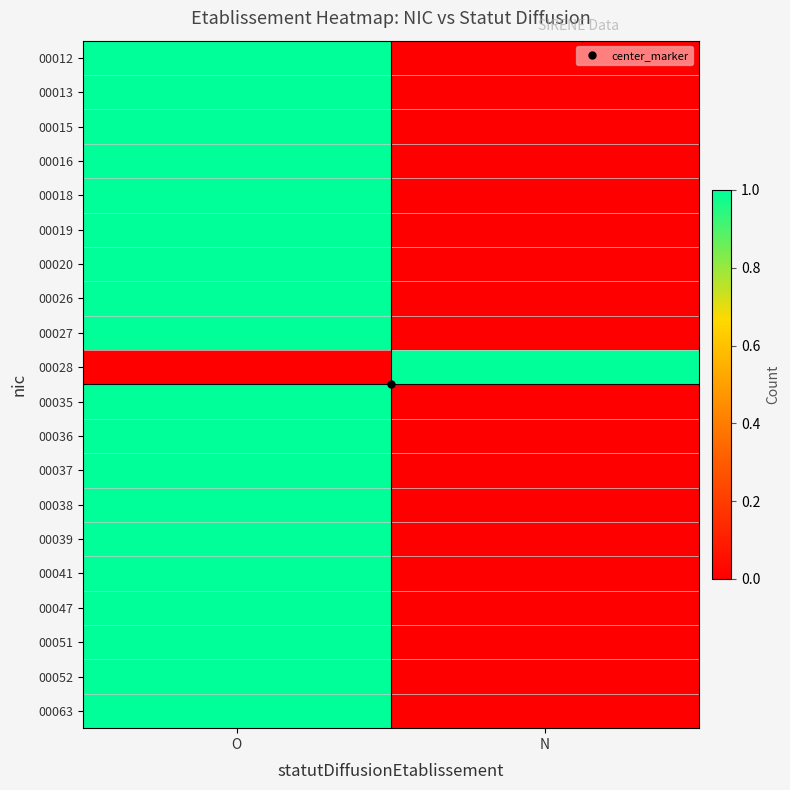

What is the greatest value displayed?

1